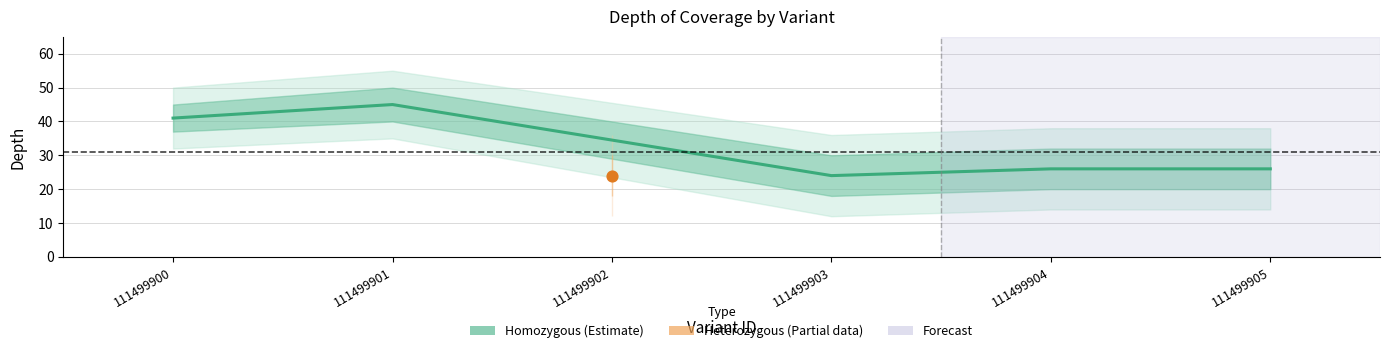

Which has a higher value, 111499903 or 111499901?

111499901